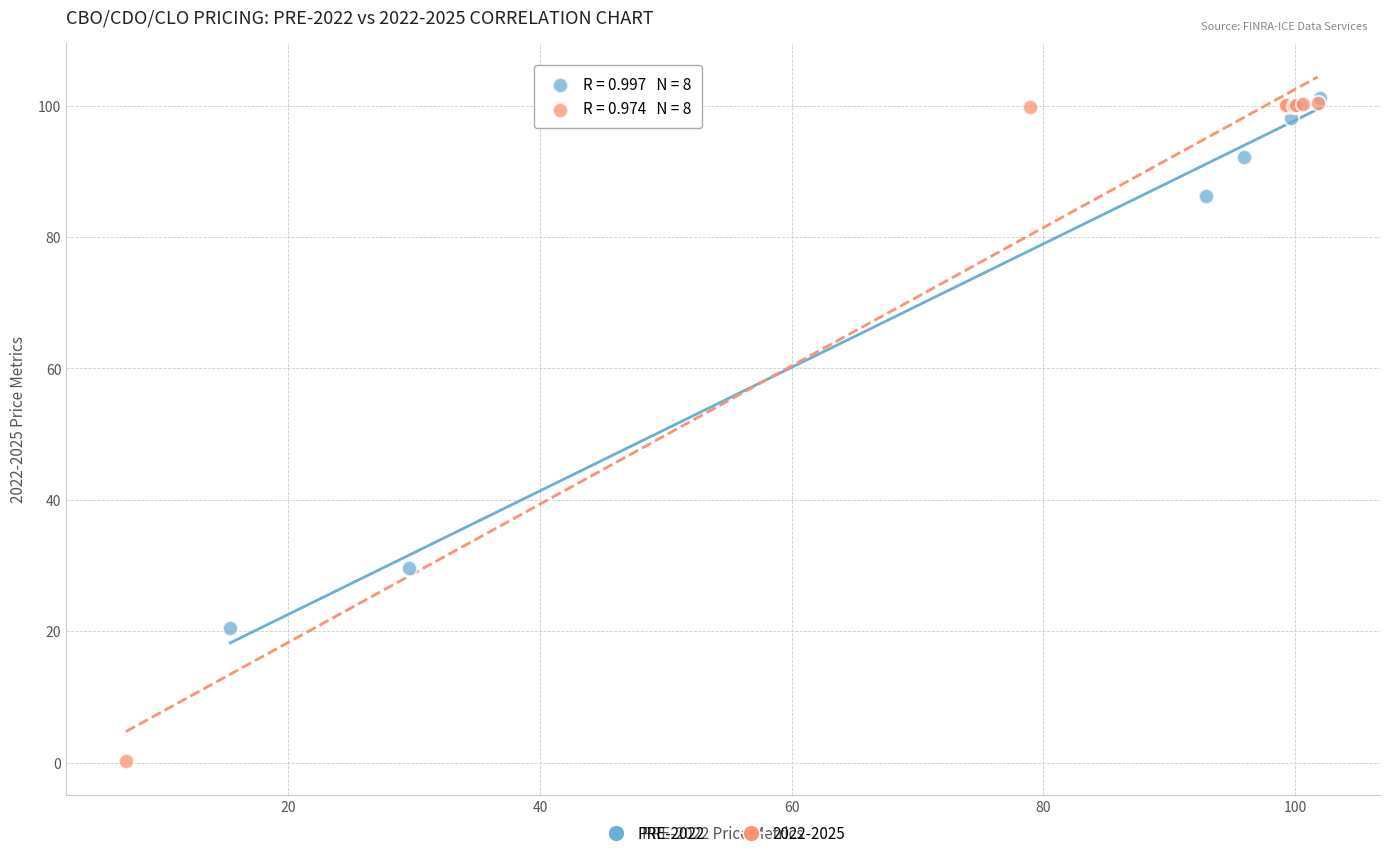

Which series contains the lowest Y value?

2022-2025